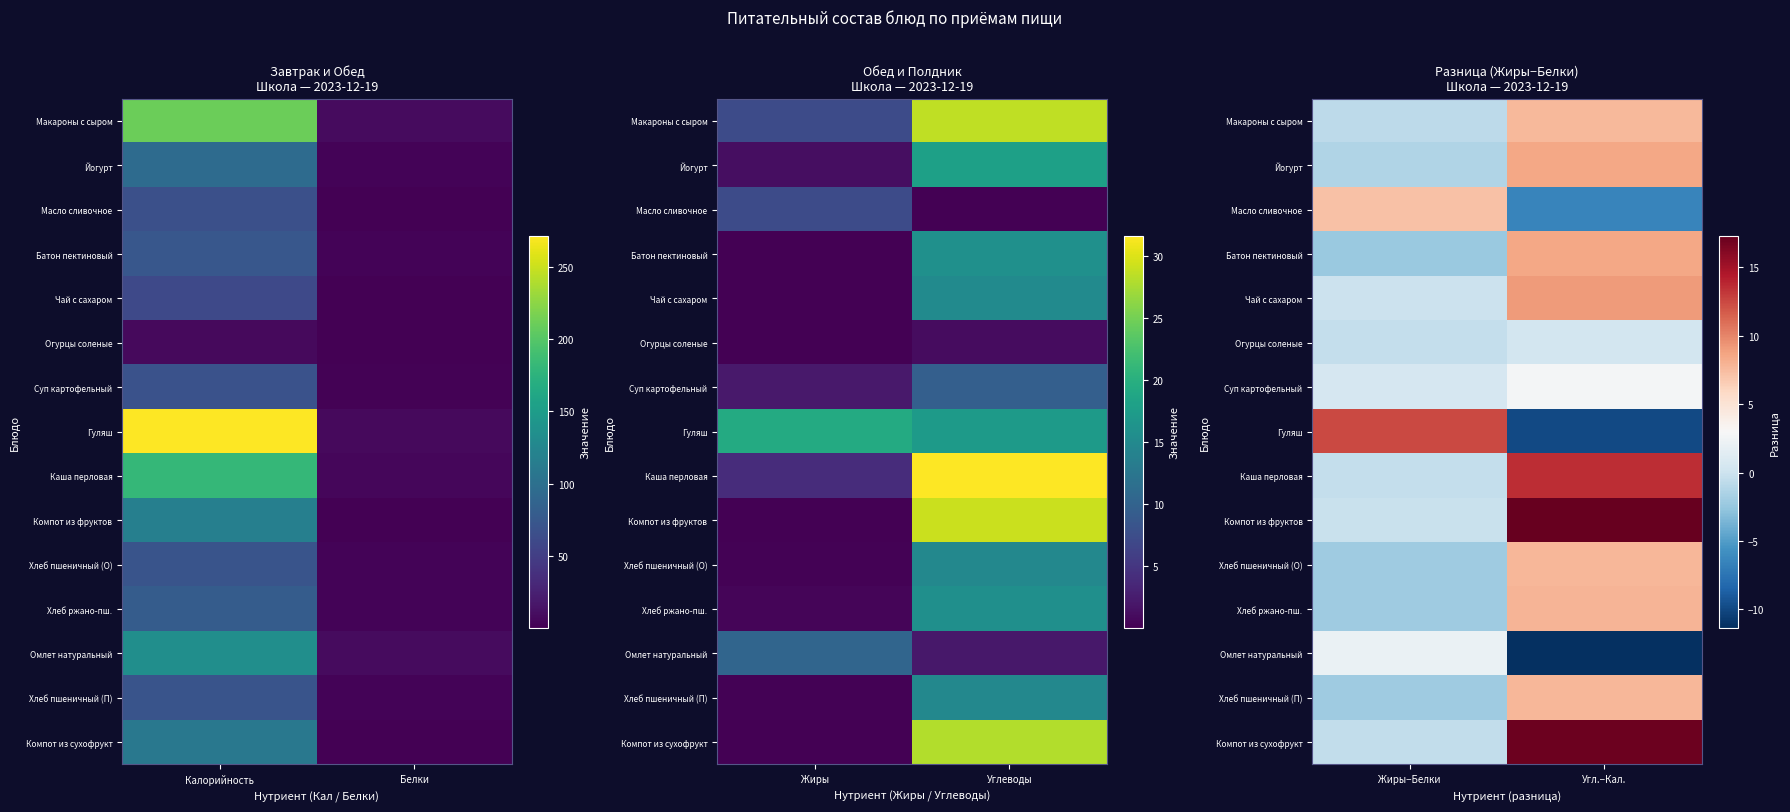

What is the spread (max minus min) of values at Угл.−Кал.?

28.7